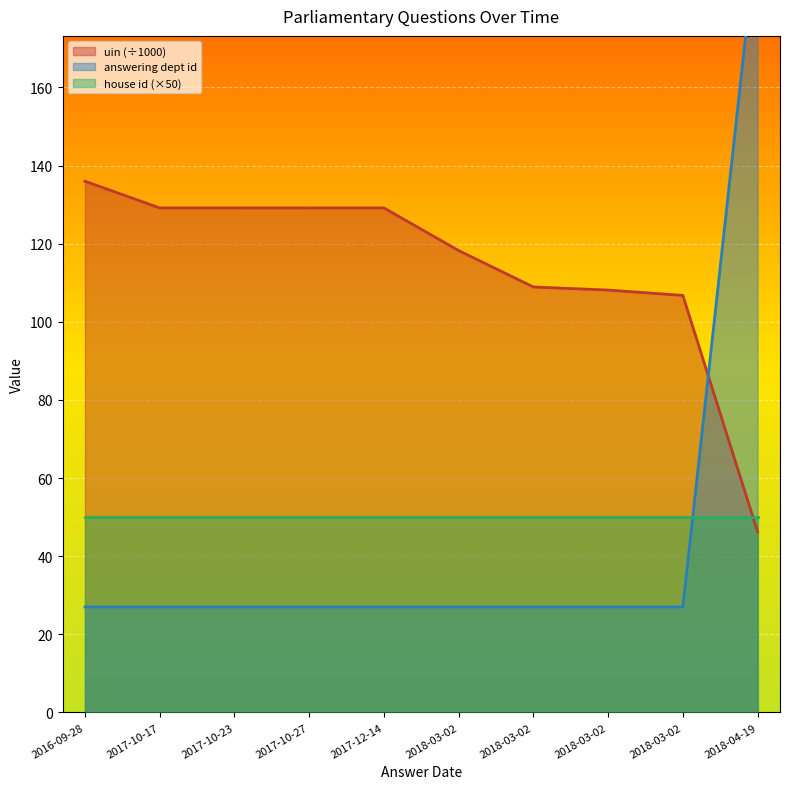

At which category does uin reach its first local peak?

2017-12-14